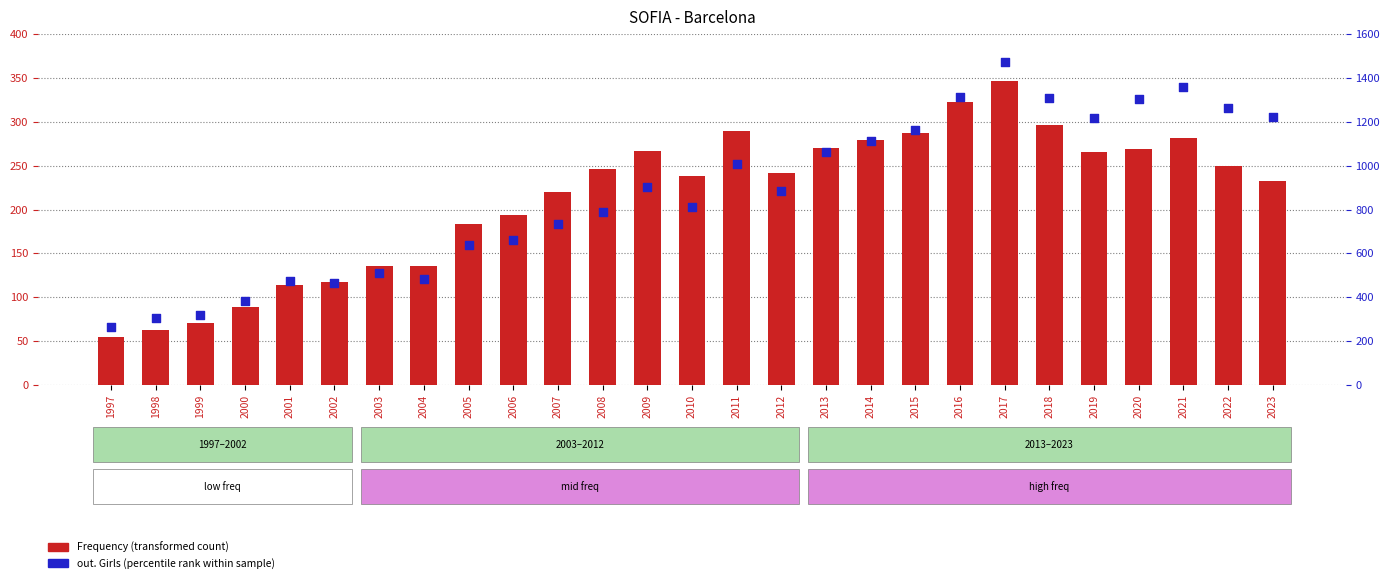

What are all the series names shown in the legend?

Frequency (transformed count), out. Girls (percentile rank)